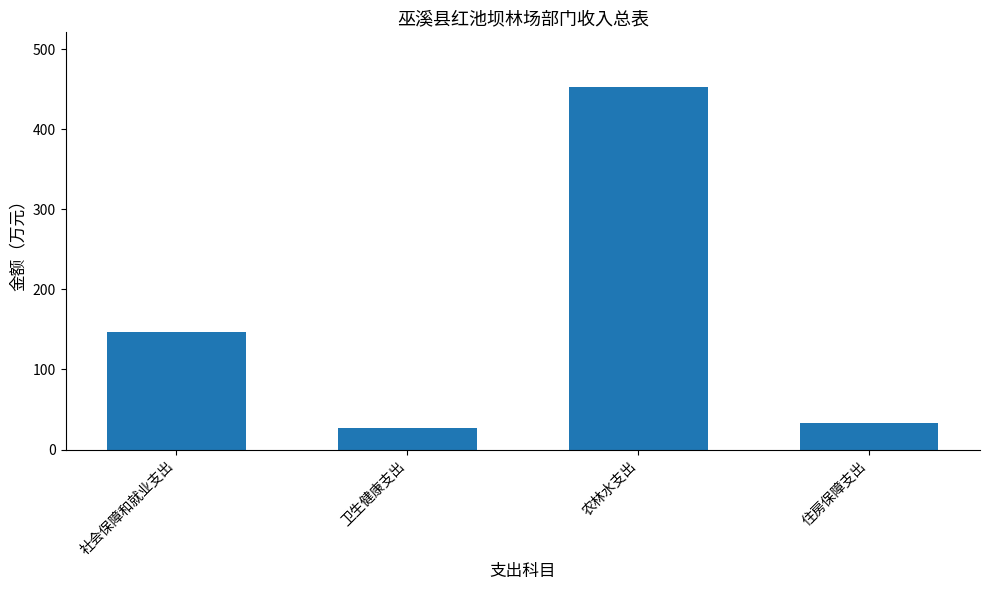

Reading left to right, what are all the values shown in this chart?

社会保障和就业支出=147.4	卫生健康支出=26.6	农林水支出=453.2	住房保障支出=33.6